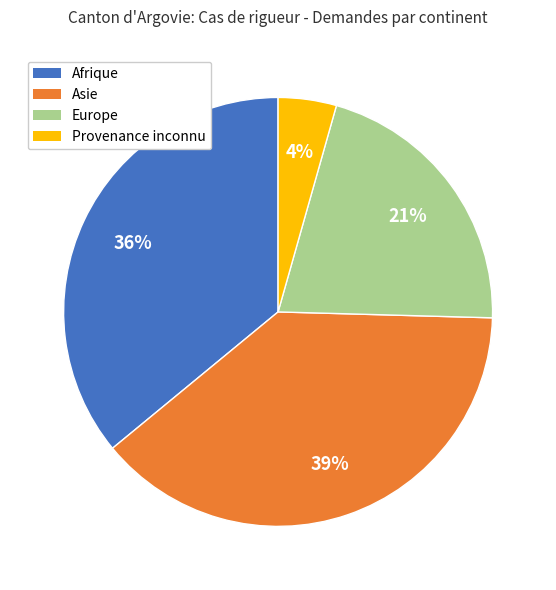

To the nearest percent, what portion does Asie represent?

39%